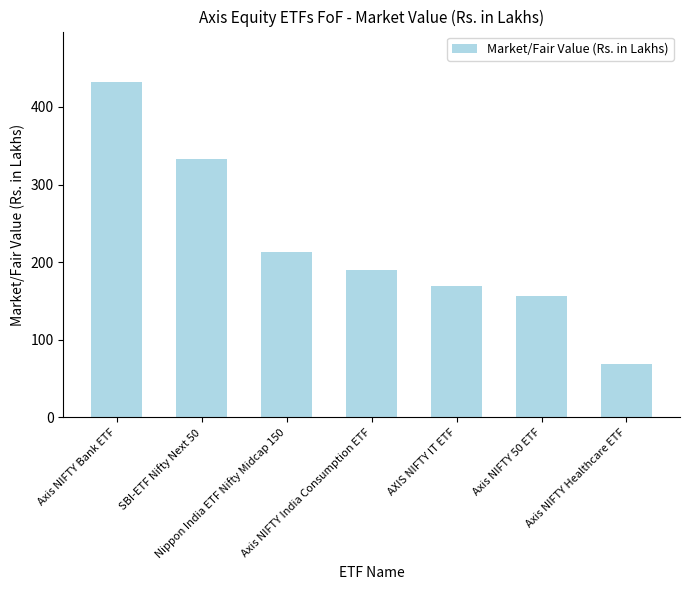

Reading left to right, transcribe all the data shown in this chart.

432.2	332.4	212.5	190.2	169.1	155.8	69.1